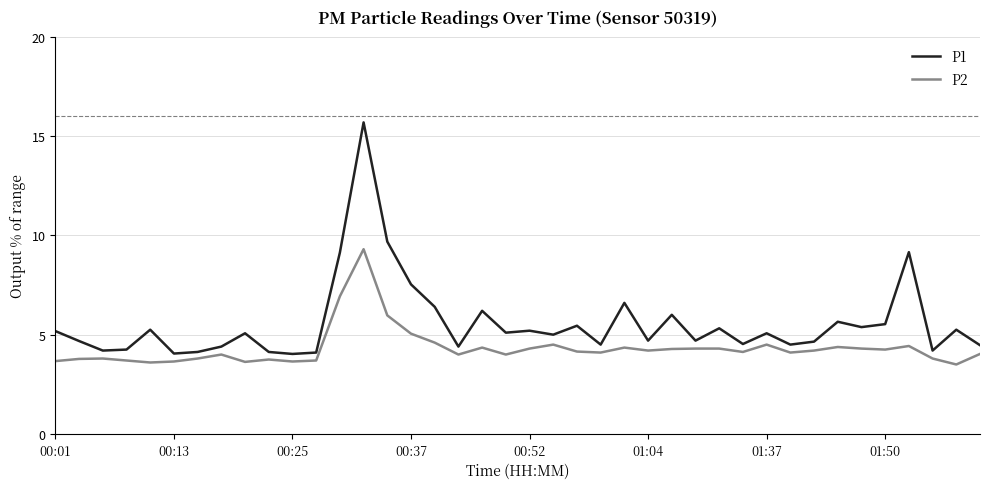

Is this an area chart (filled region under the line)?

No